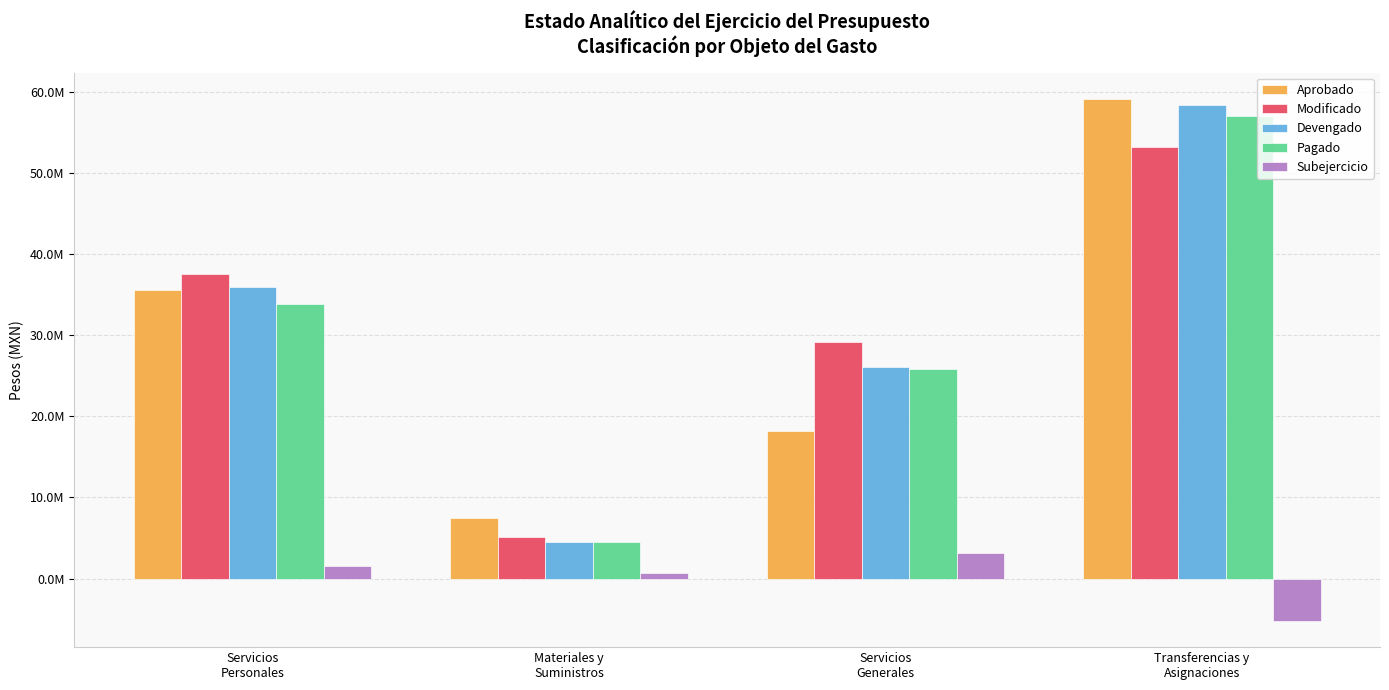

What are all the series names shown in the legend?

Aprobado, Modificado, Devengado, Pagado, Subejercicio